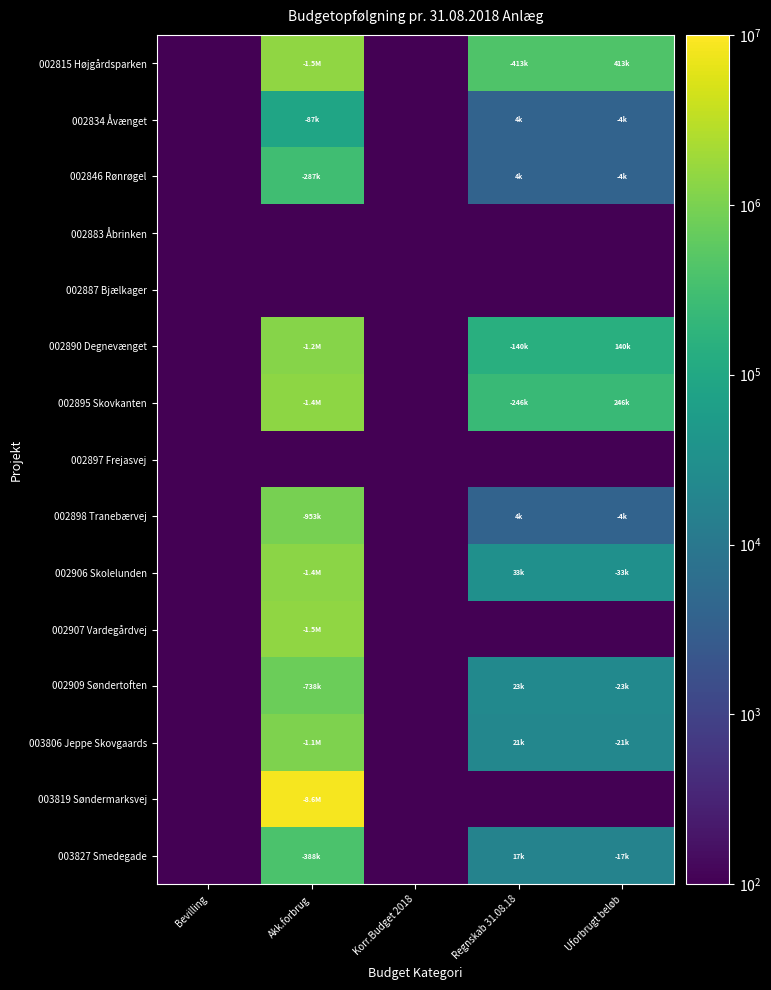

At how many categories does at least one series exceed 4217735?

1